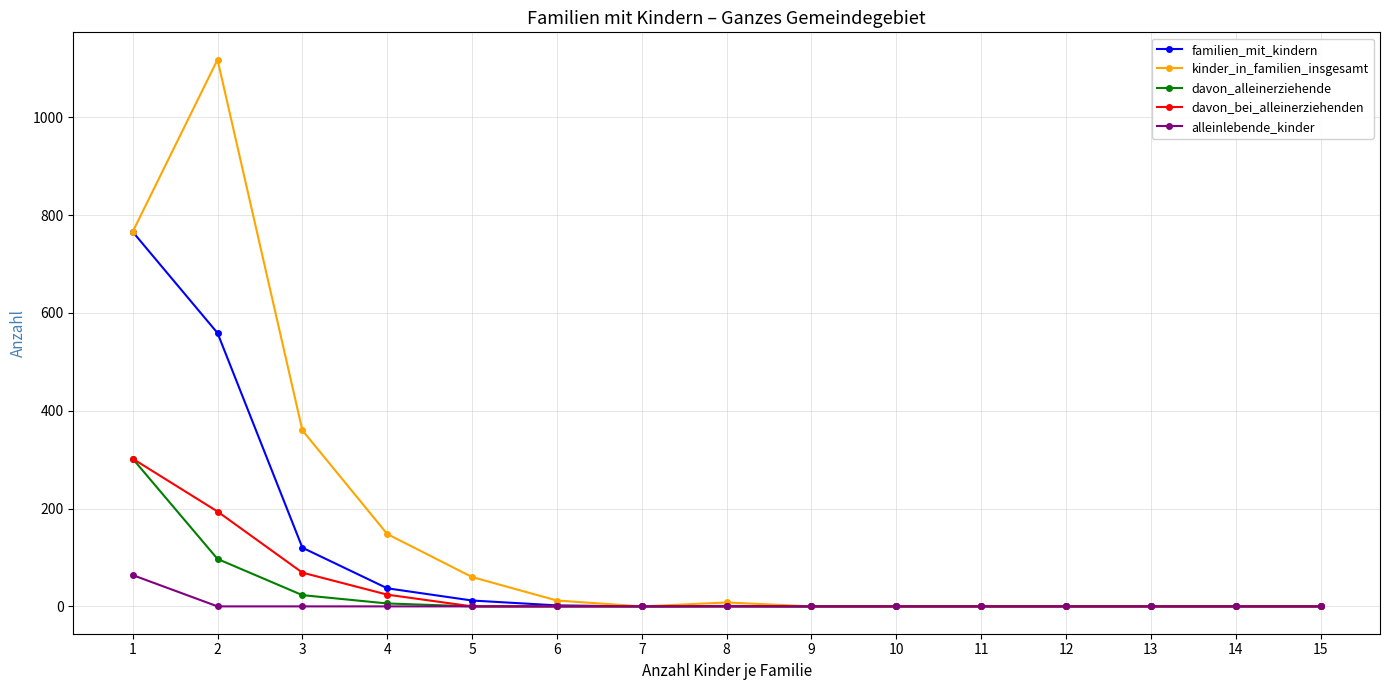

How many series are shown in this chart?

5